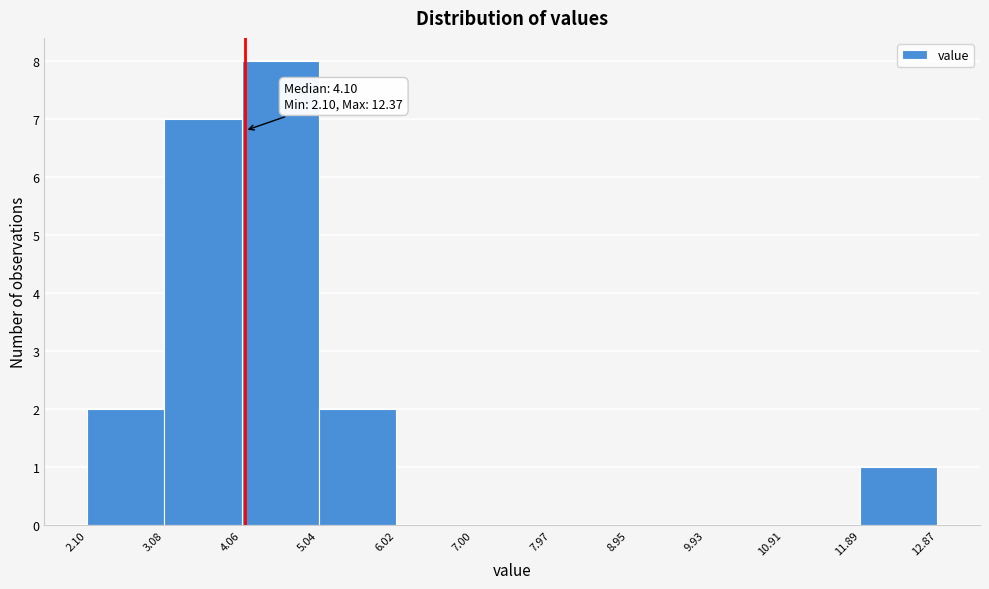

Which range on the x-axis has the tallest bar?

4.06 to 5.04